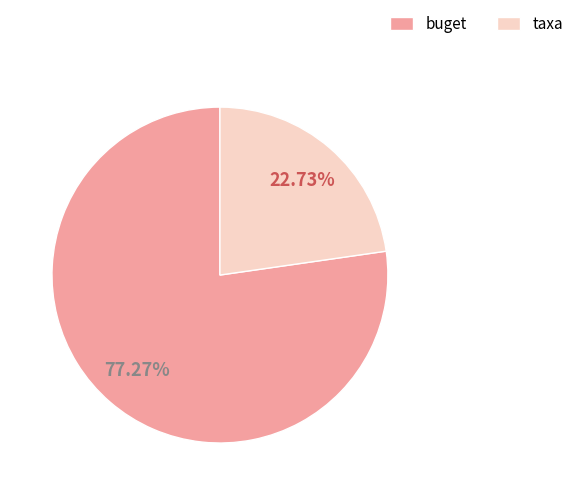

Approximately how many times larger is the value at buget compared to taxa?

3.4